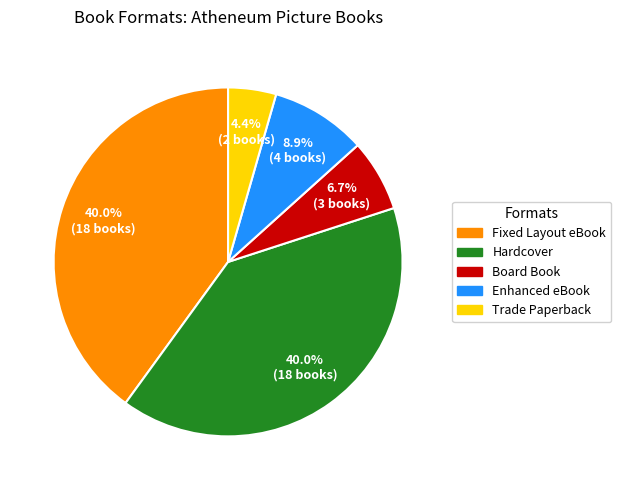

To the nearest percent, what portion does Hardcover represent?

40%